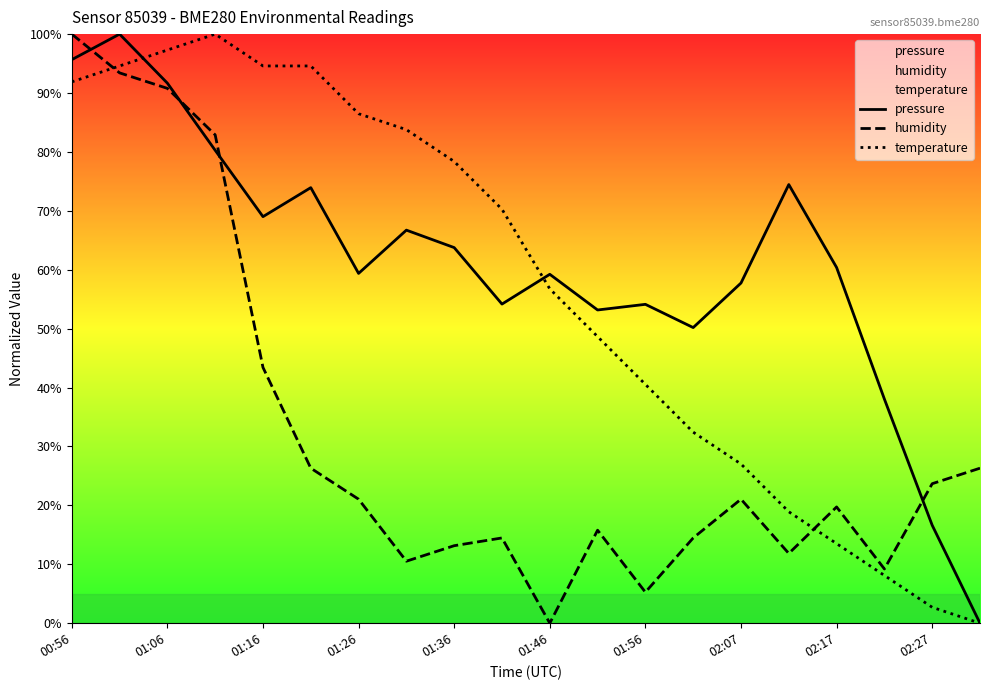

Reading left to right, transcribe all the data shown in this chart.

pressure: 95.7	100.0	91.7	80.3	69.0	73.9	59.4	66.7	63.8	54.2	59.2	53.2	54.1	50.2	57.7	74.5	60.4	38.0	16.6	0.0
humidity: 100.0	93.4	90.8	82.9	43.4	26.3	21.1	10.5	13.2	14.5	0.0	15.8	5.3	14.5	21.1	11.8	19.7	9.2	23.7	26.3
temperature: 91.9	94.6	97.3	100.0	94.6	94.6	86.5	83.8	78.4	70.3	56.8	48.6	40.5	32.4	27.0	18.9	13.5	8.1	2.7	0.0